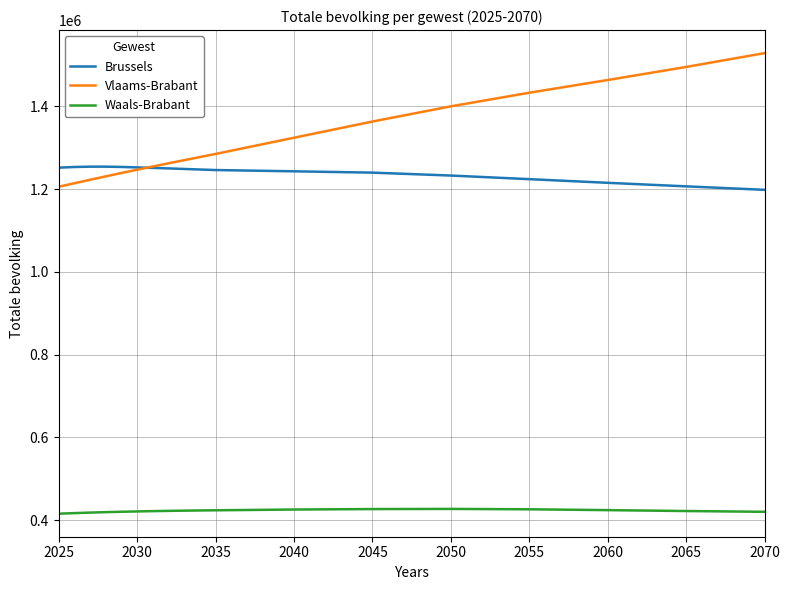

What is the maximum value for Brussels?

1254055